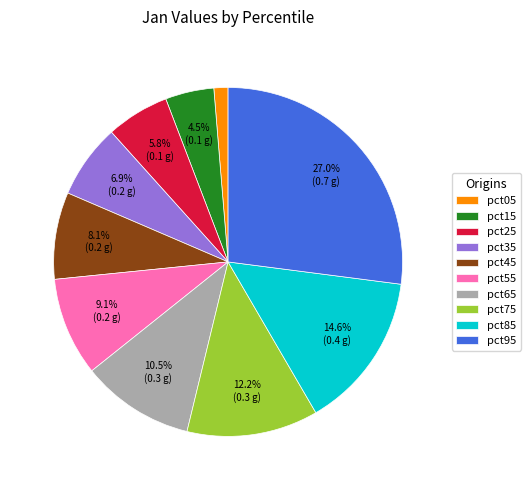

To the nearest percent, what is the average slice percentage?

10%